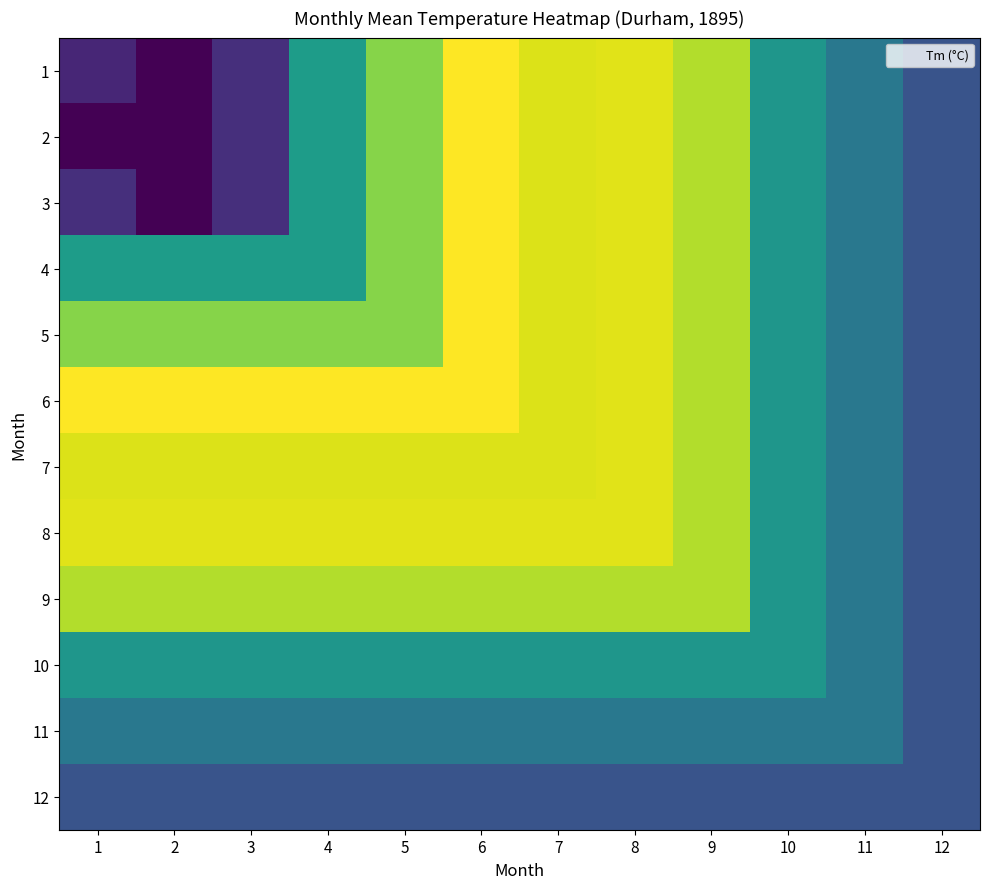

What is the greatest value displayed?

19.2